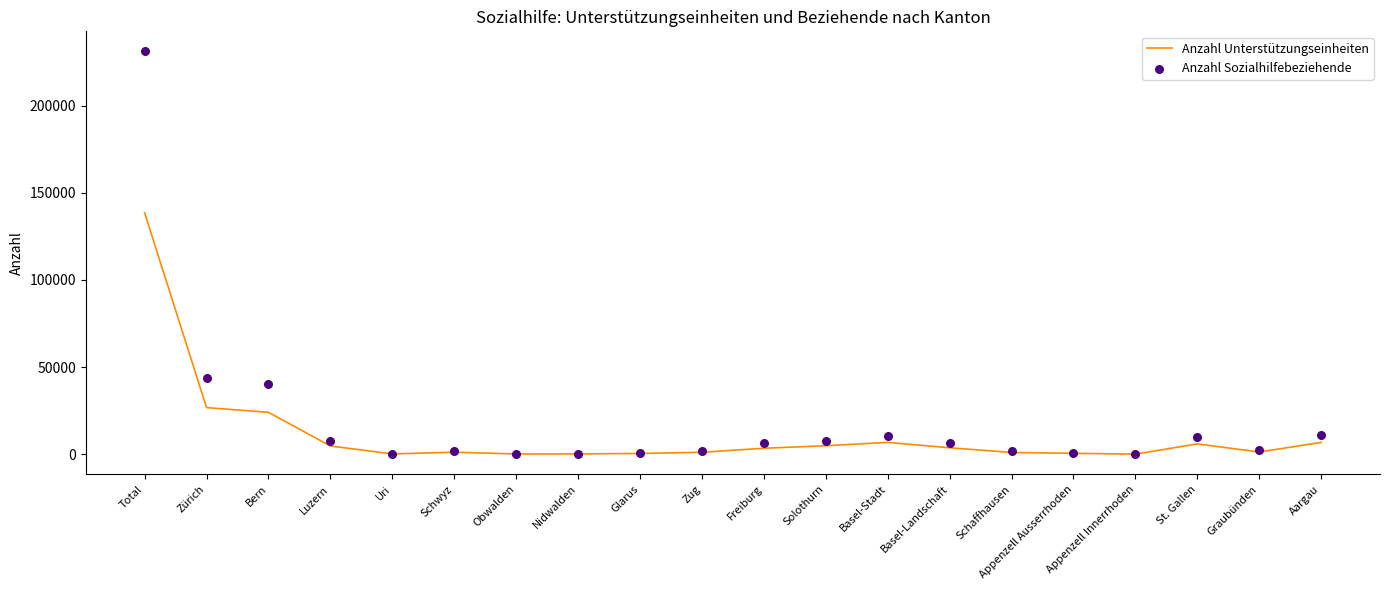

Which series has the largest Y range (max minus min)?

Anzahl Sozialhilfebeziehende